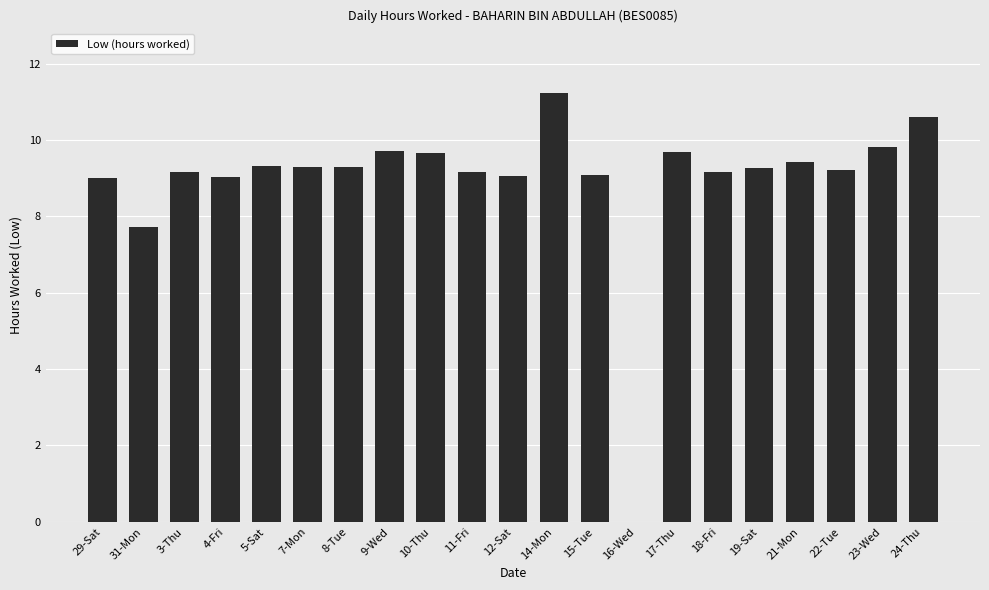

True or false: the data shows 3.8 at 7-Mon.

False